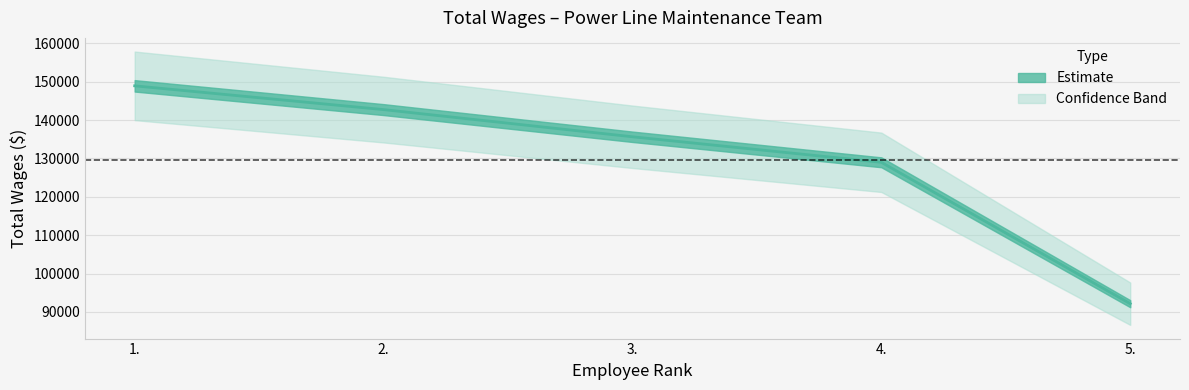

Approximately how many times larger is the value at 5. compared to 4.?

0.7